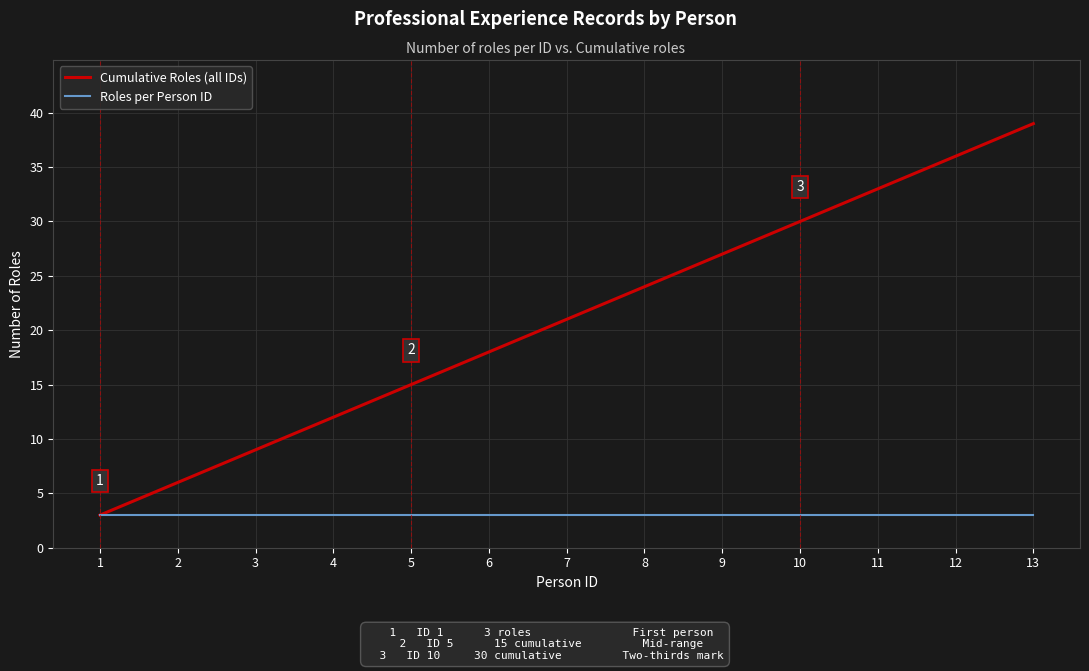

Which series has the largest total across all categories?

Cumulative Roles (all IDs)